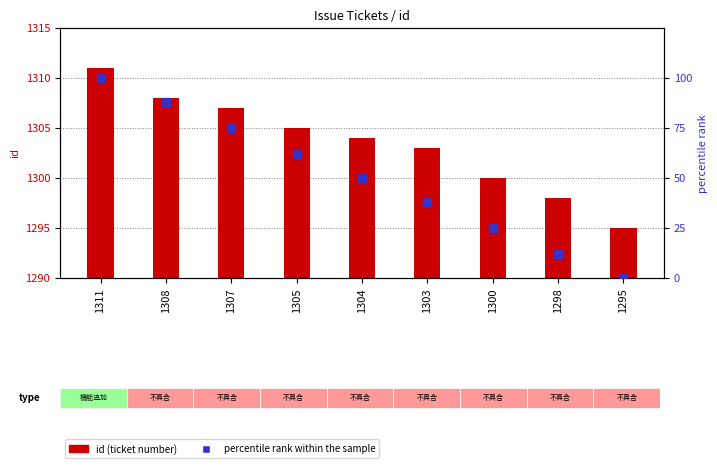

Which series has the widest spread of Y values?

percentile rank within the sample